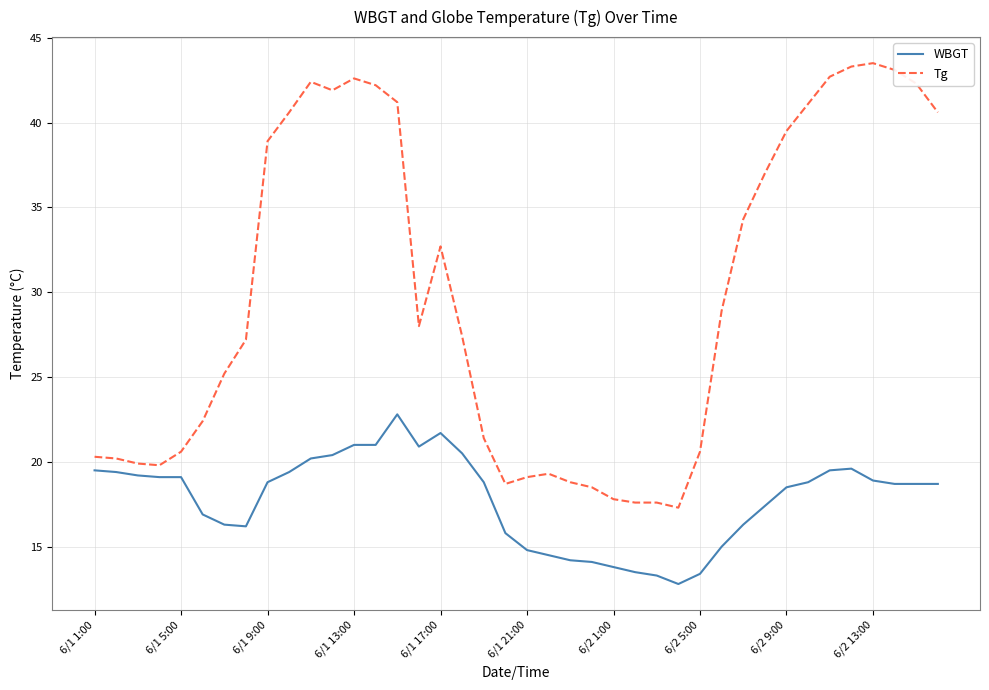

Rank the series by their average value, from highest to lowest.

Tg, WBGT